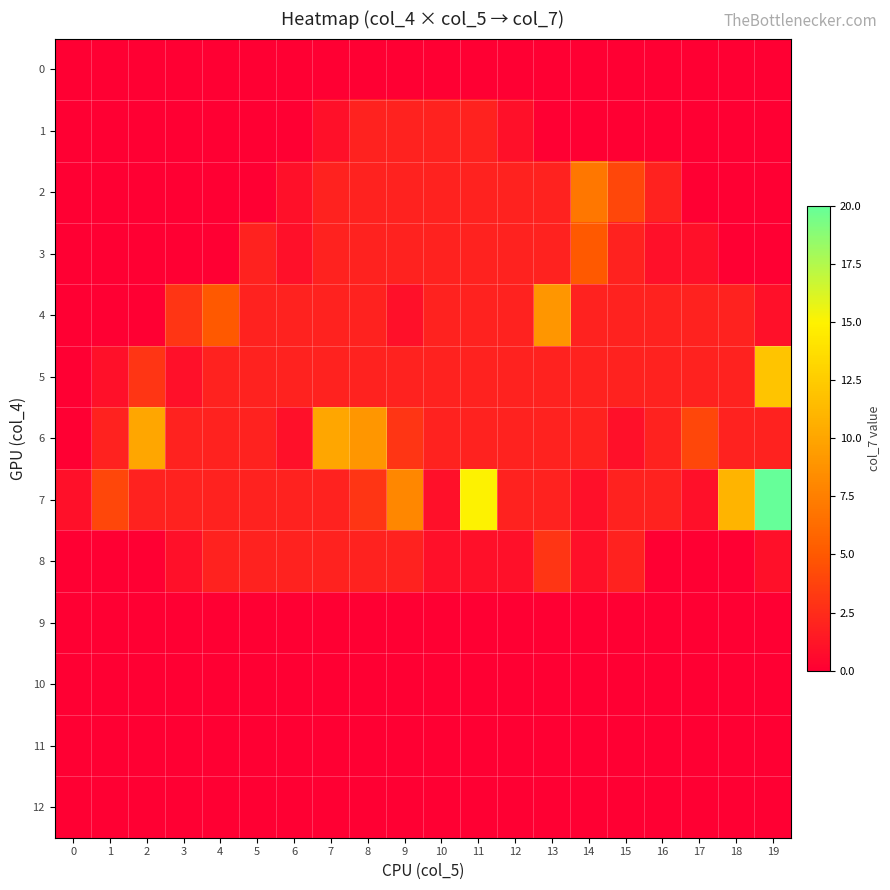

Count the number of categories in the chart.

20